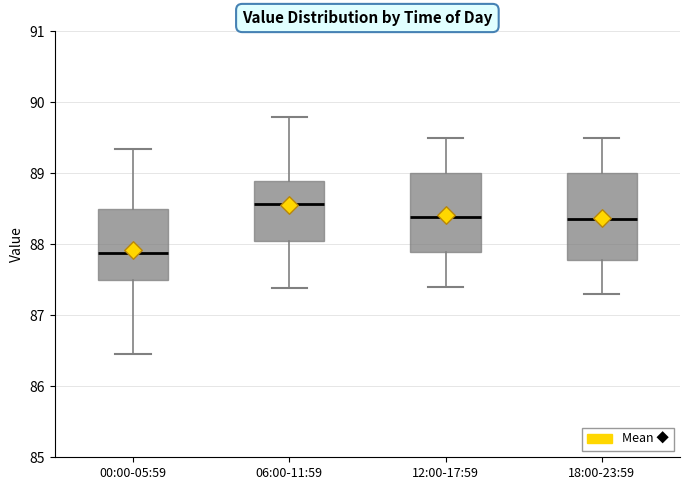

Which box has the highest median line?

06:00-11:59